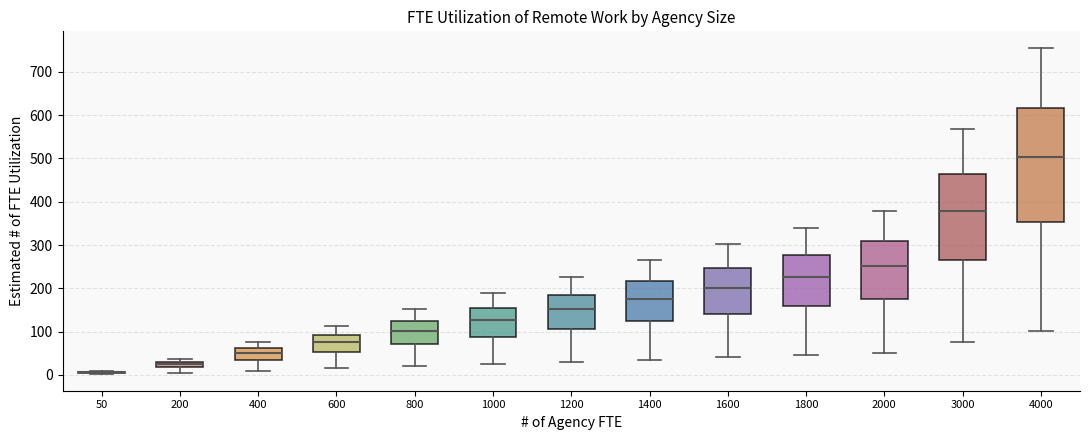

Where does the lower whisker of the box at x = 3000 end on the y-axis? The values are not printed on the chart, so give them approximately, as read against the axis.

80